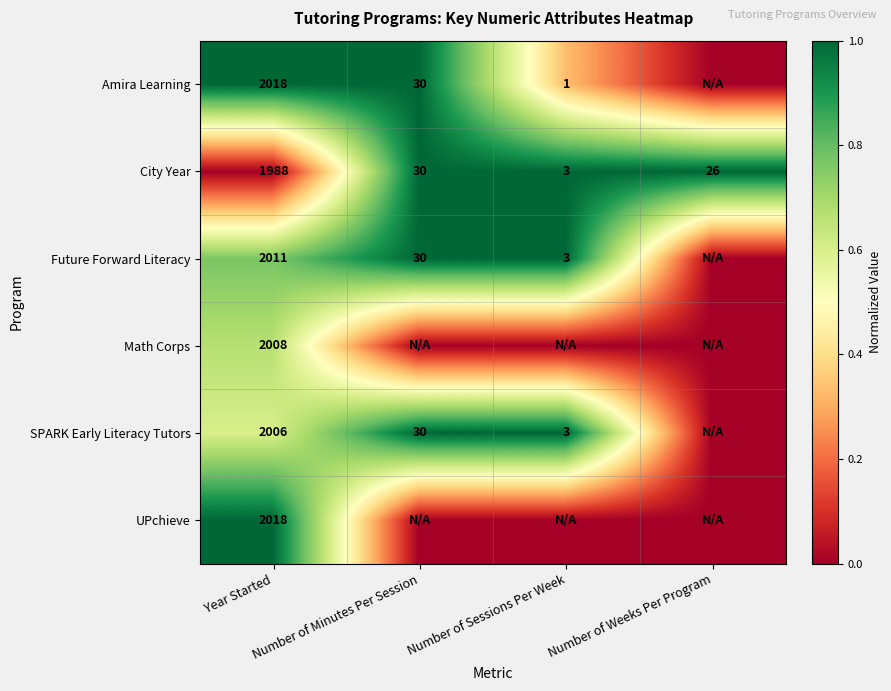

What is the lowest value of the City Year series?

3